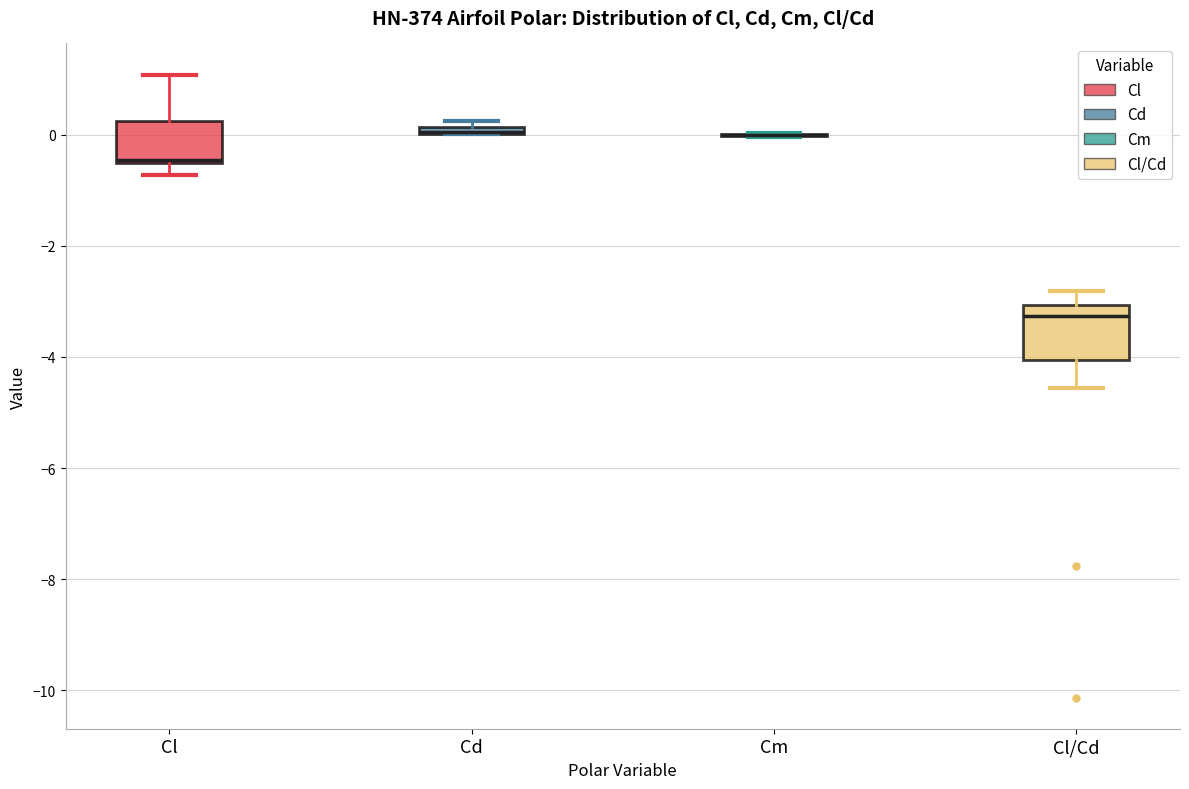

Which box is the tallest, from its lower edge to its upper edge?

Cl/Cd